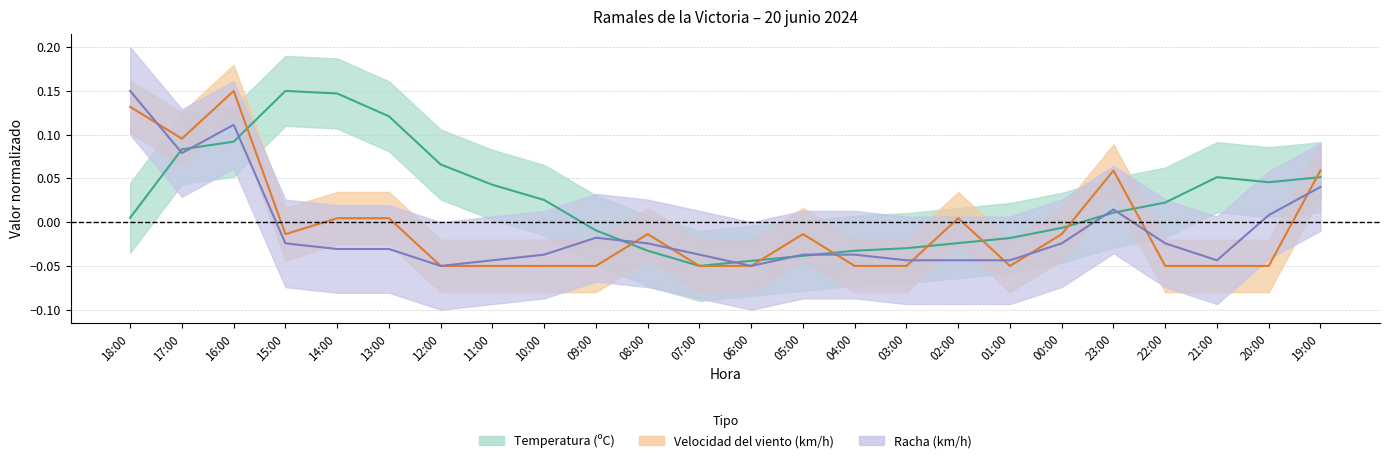

What is the sum of the Temperatura (ºC) values at 10:00 and 14:00?

0.2